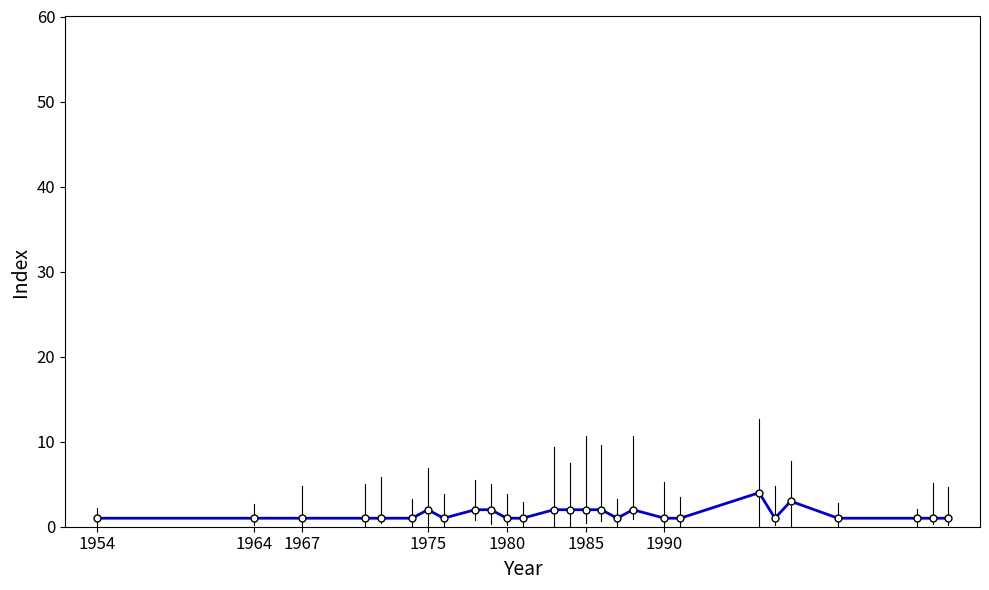

How many data points does each series have?

27